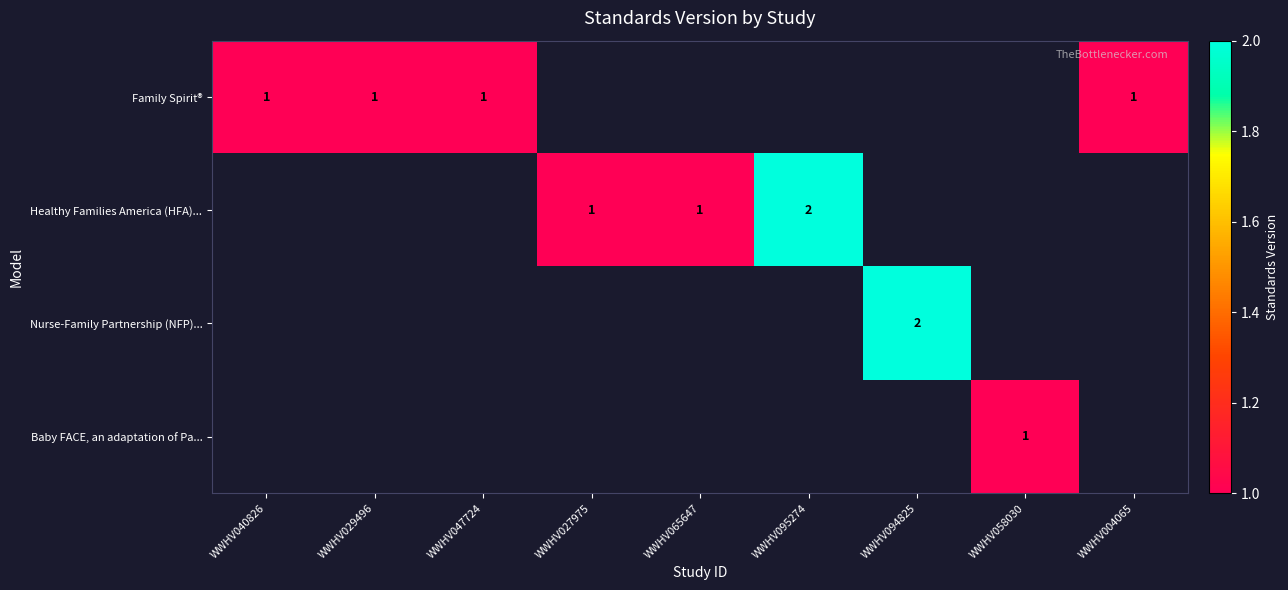

Is it true that Family Spirit® equals 0 at WWHV040826?

False